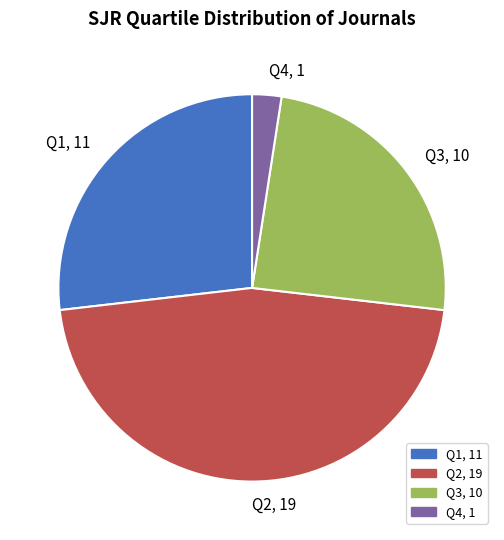

How many segments does this pie chart have?

4